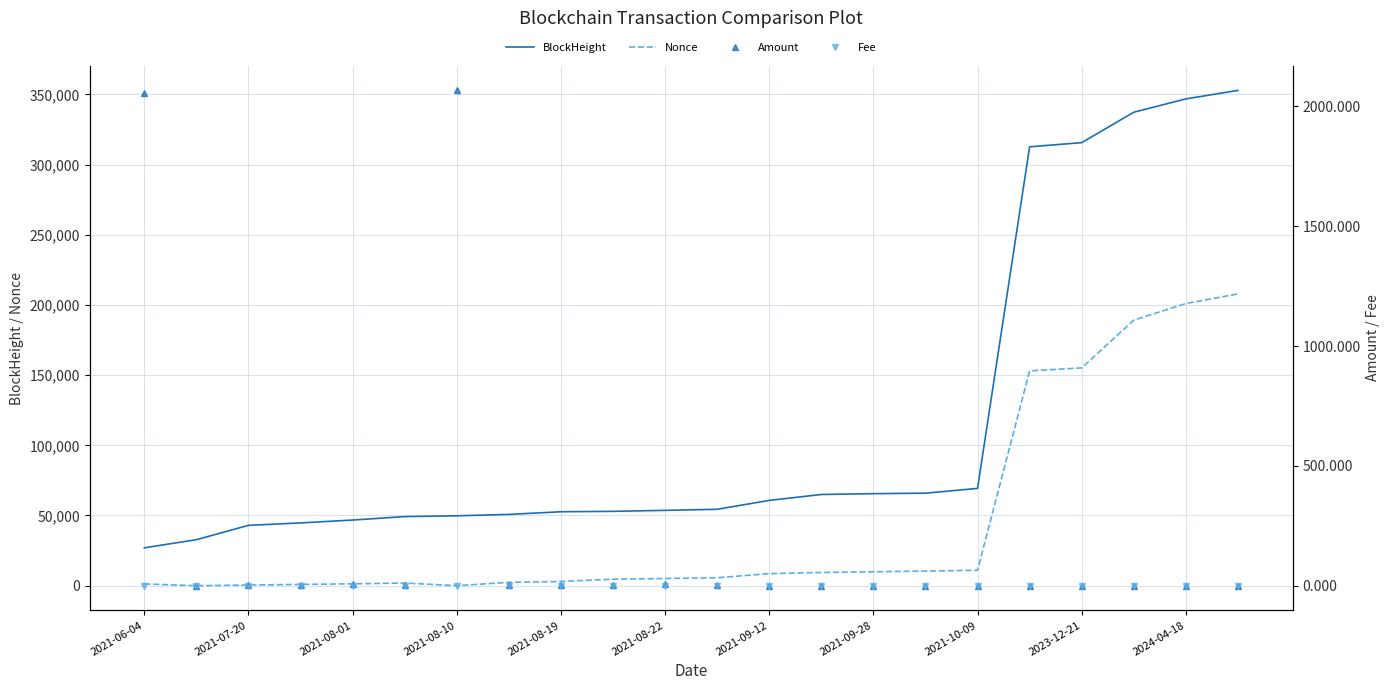

Is it true that BlockHeight equals 39939.2 at 2021-09-28?

False